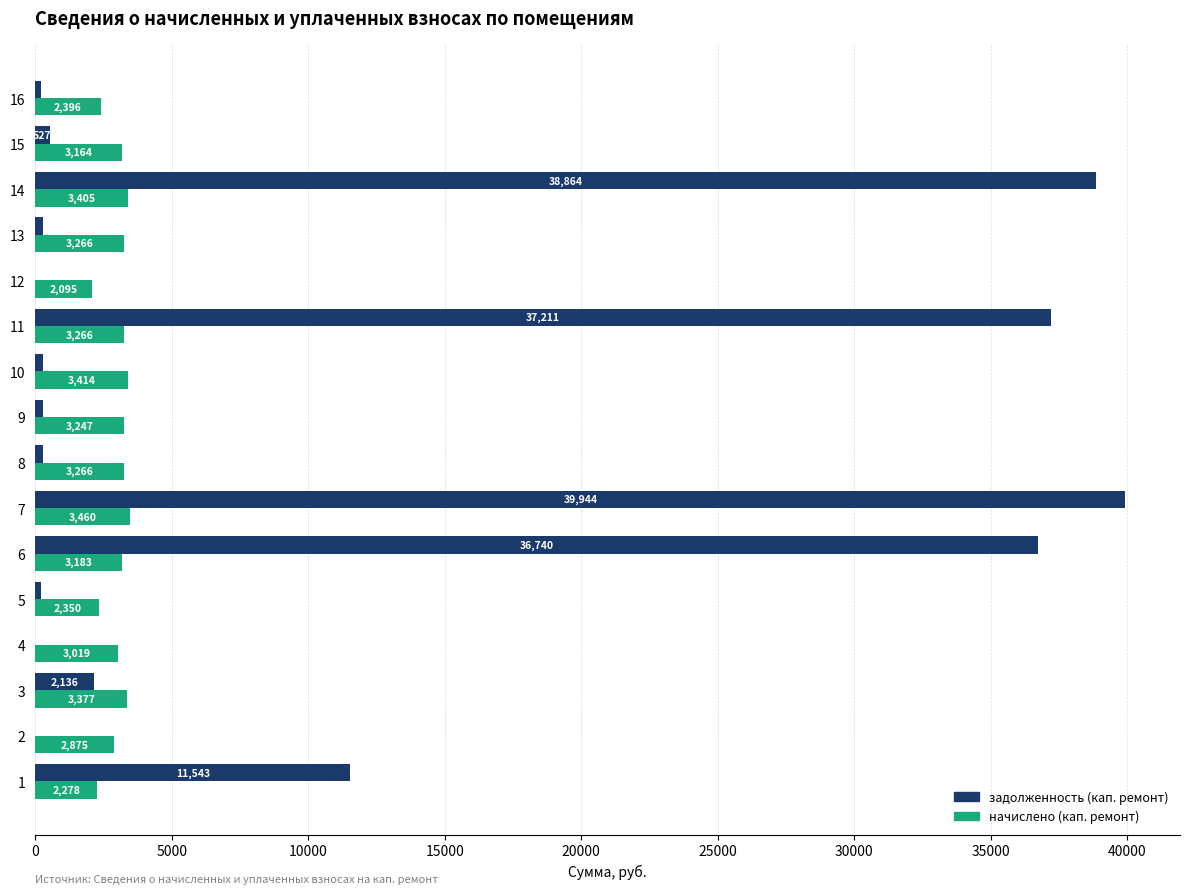

What is the approximate value of начислено (кап. ремонт) at 11?

3265.9